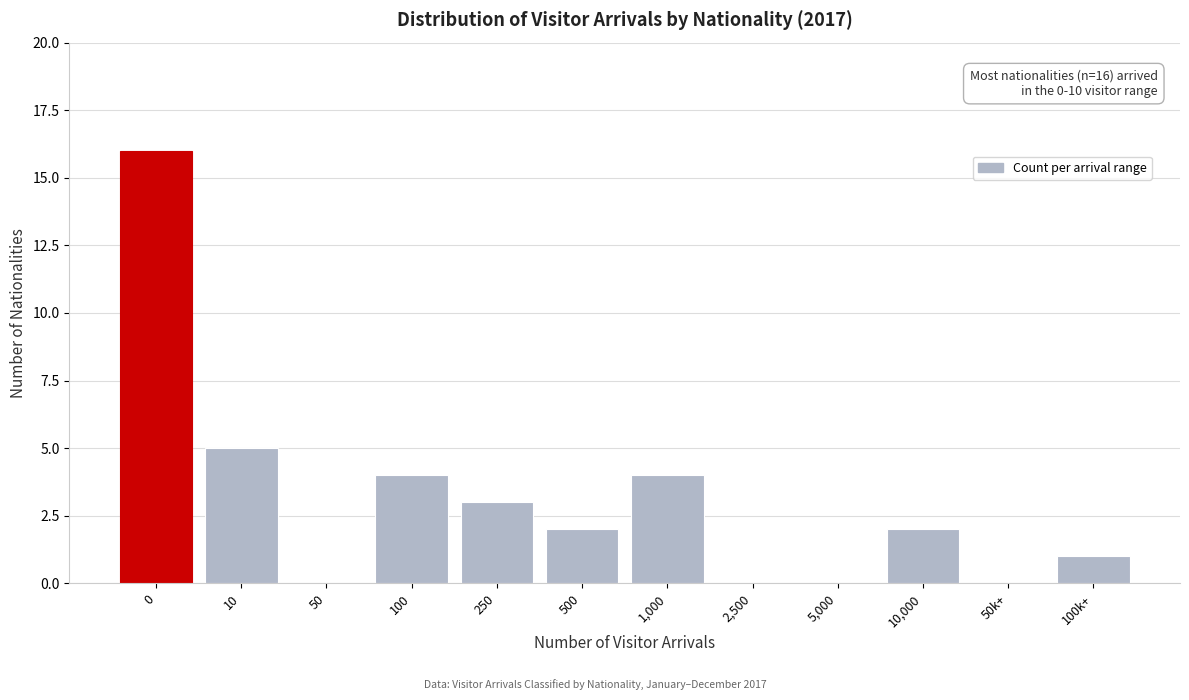

Reading left to right, what are all the values shown in this chart?

0=16	10=5	50=0	100=4	250=3	500=2	1,000=4	2,500=0	5,000=0	10,000=2	50k+=0	100k+=1